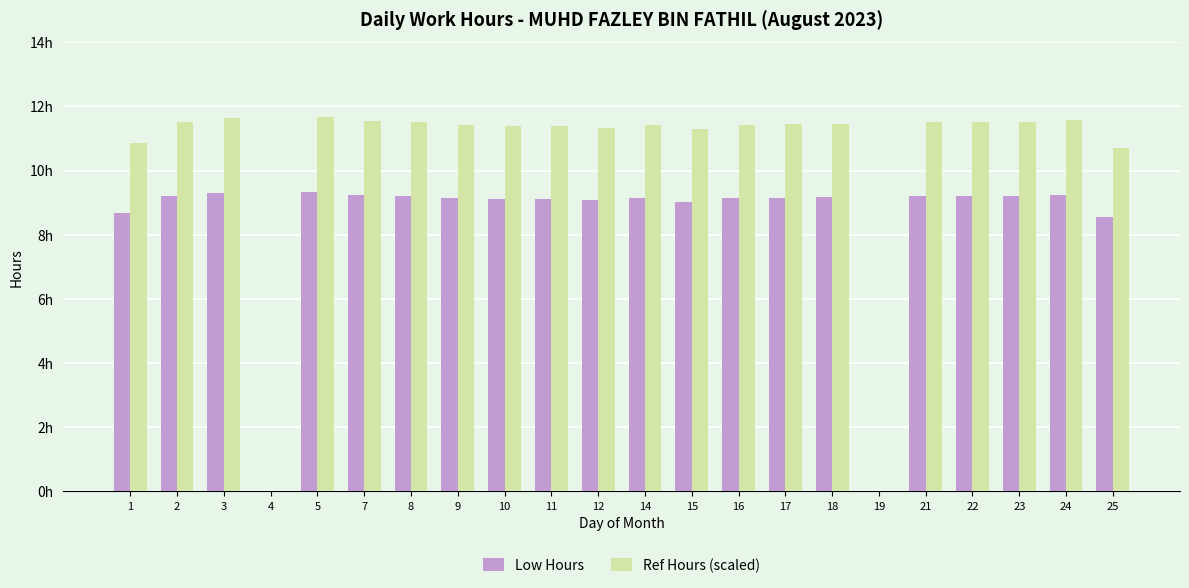

The Low Hours series shows 14.1 at 15. True or false?

False